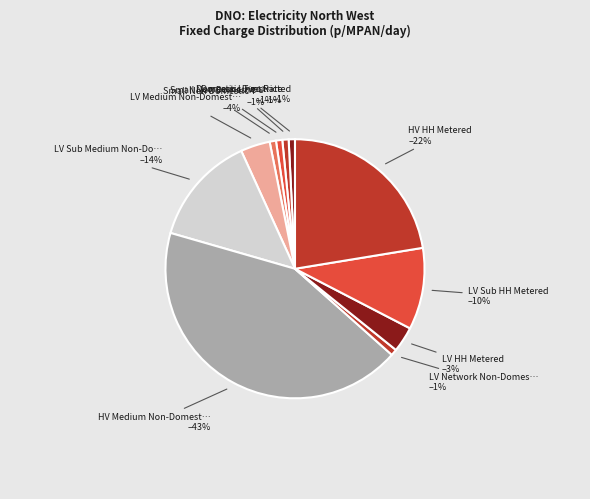

How many slices are in this pie chart?

11